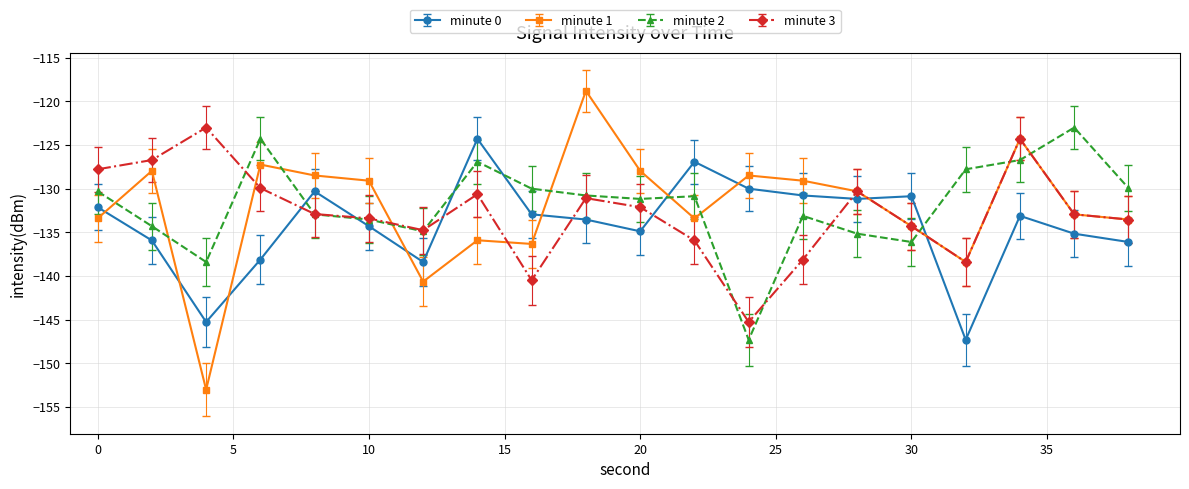

What is the minimum value for minute 2?

-147.3